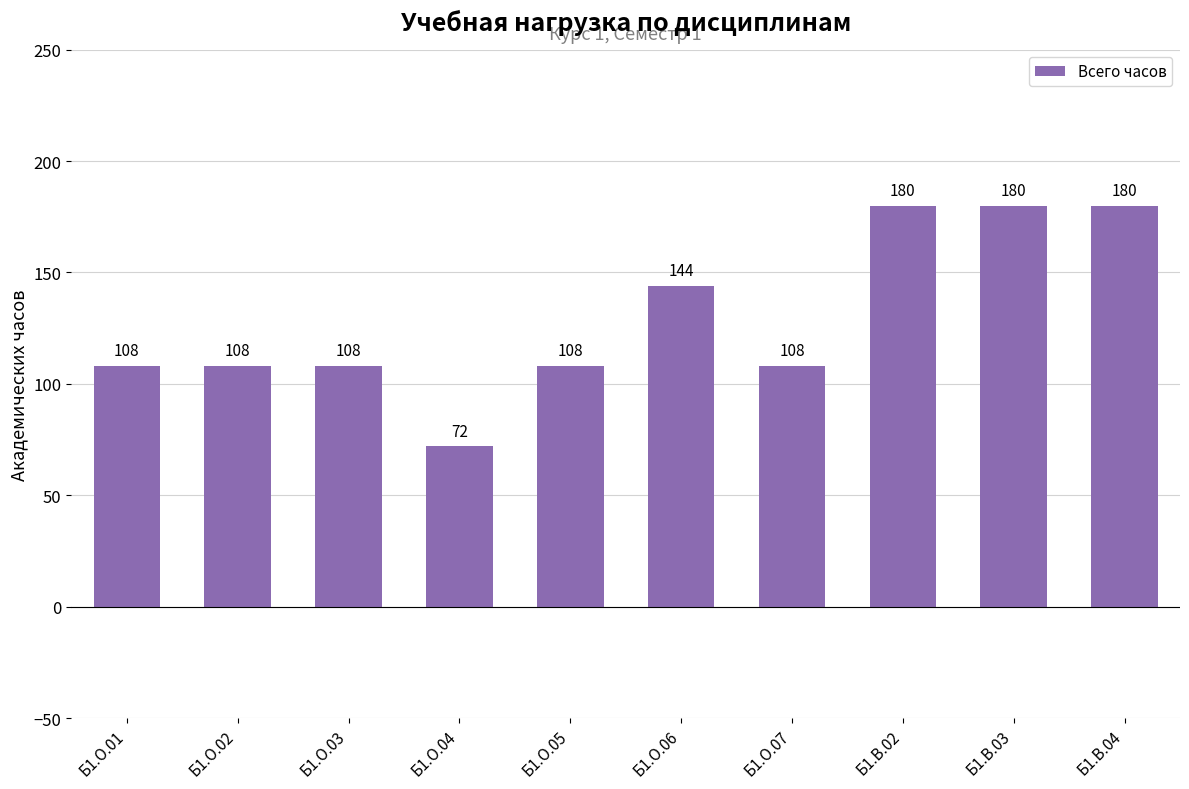

What position from the left is Б1.В.02?

8